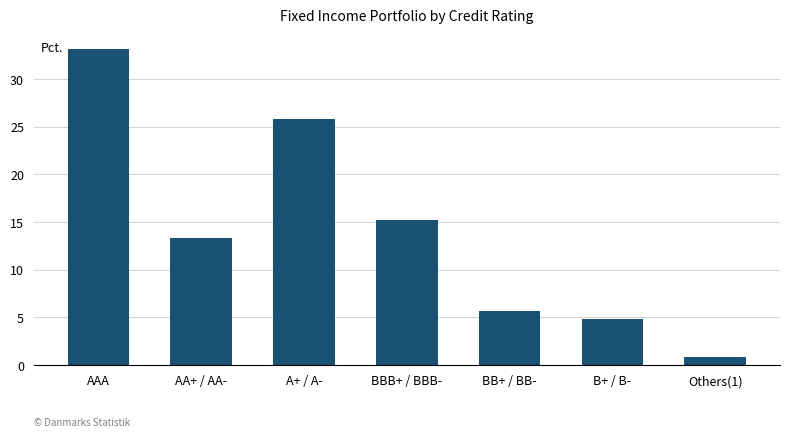

What is the difference between the maximum and minimum values?

32.3